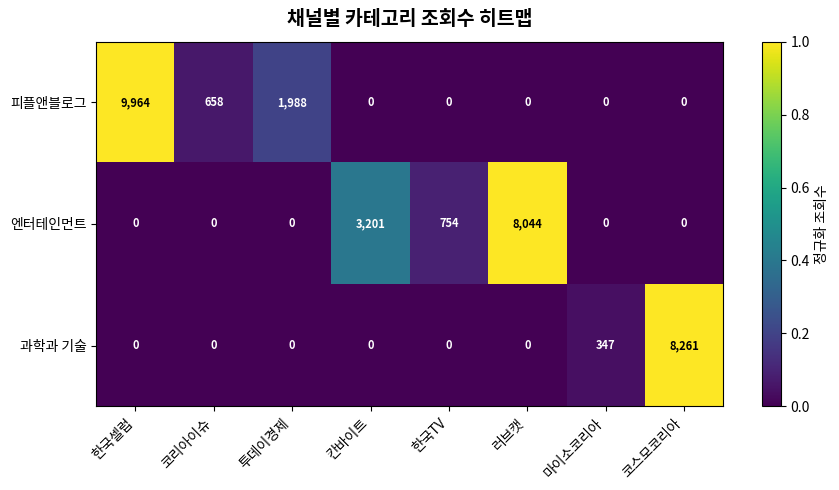

At which category is the sum across all series the highest?

한국셀럽